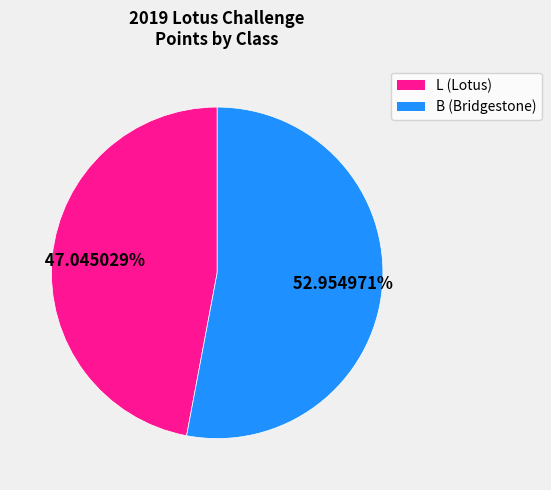

How many segments does this pie chart have?

2